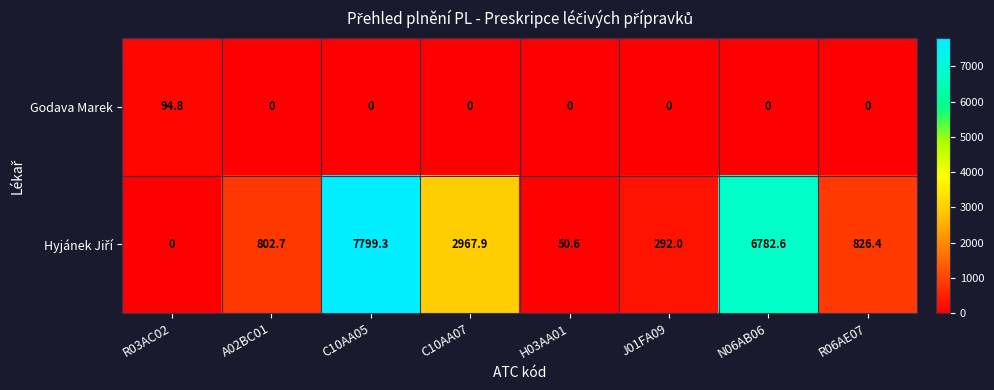

The Godava Marek series shows 0.0 at J01FA09. True or false?

True